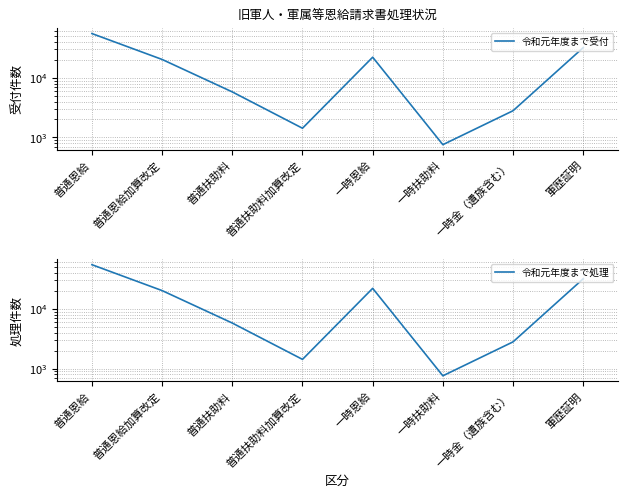

What is the total value across all series at 普通恩給?

110118